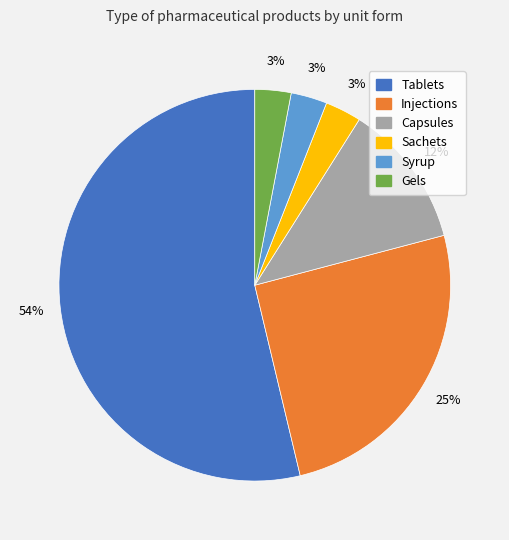

To the nearest percent, what is the difference between the largest and smallest slice percentages?

51%